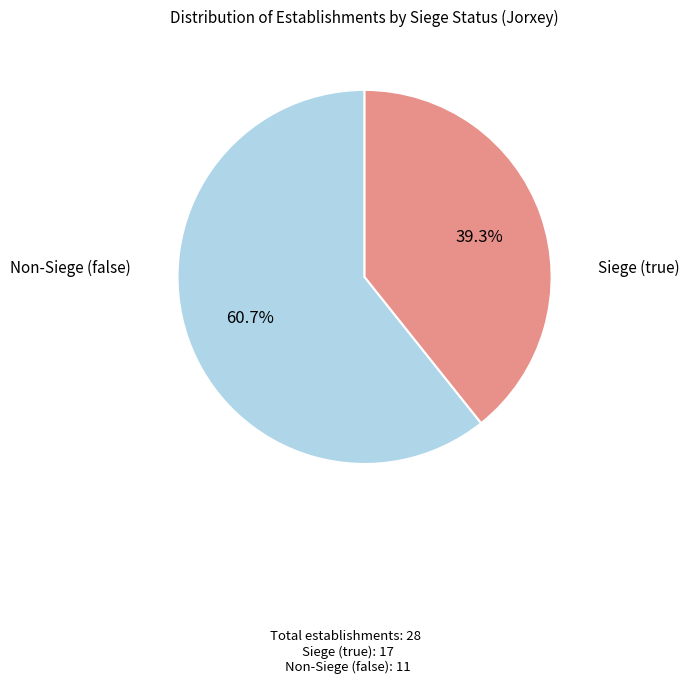

Is there a majority slice in this chart?

Yes